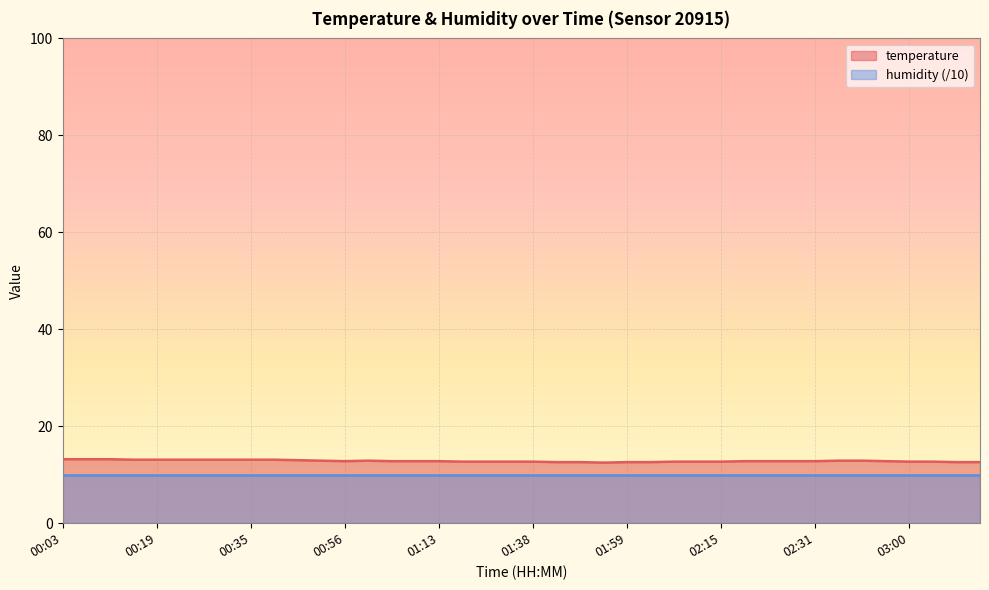

Which label corresponds to the largest value in the chart?

00:03